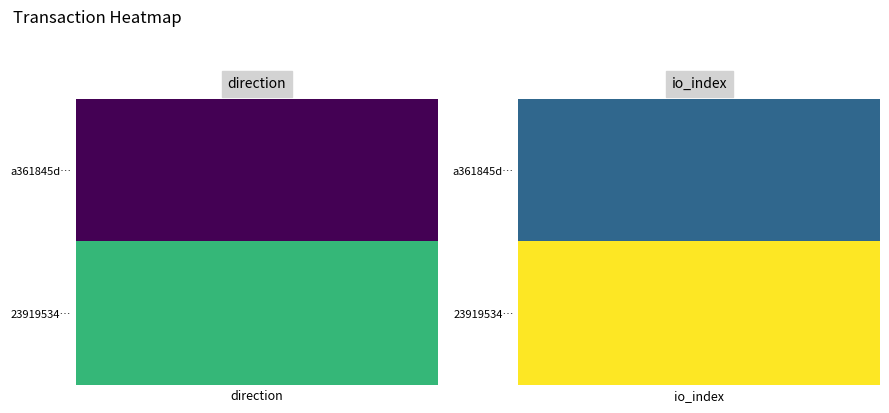

What is the lowest value of the a361845dc30253c66f4d05c4ee1c047c4129d68 series?

-1